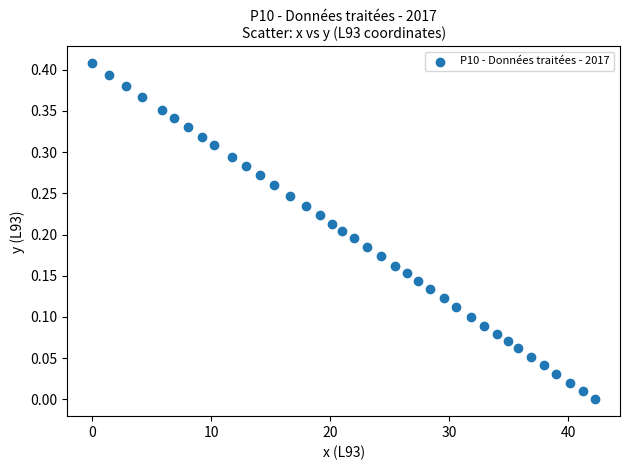

What is the range of X values (max minus min)?

42.3